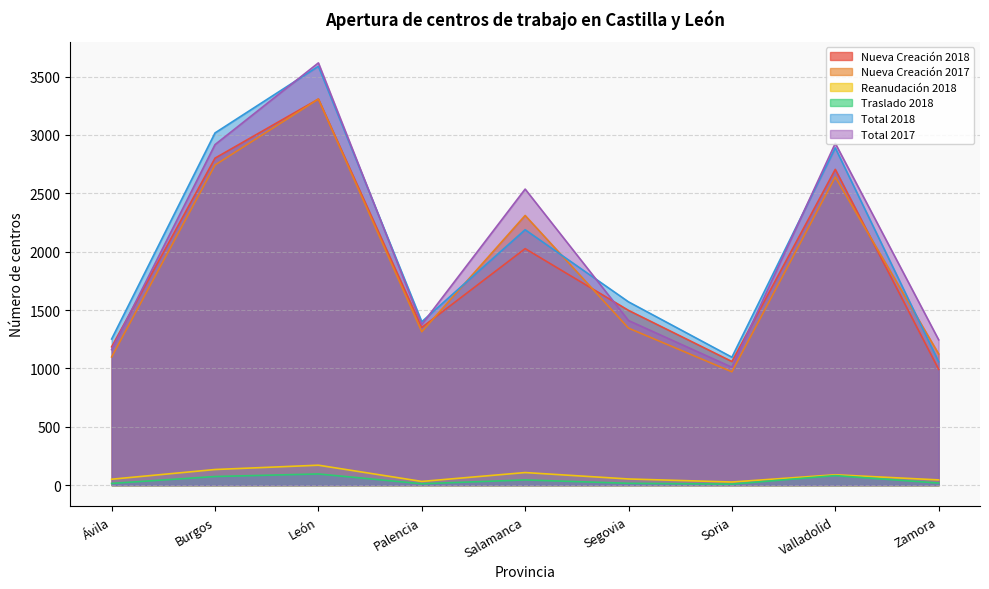

What are all the series names shown in the legend?

Nueva Creación 2018, Nueva Creación 2017, Reanudación 2018, Traslado 2018, Total 2018, Total 2017